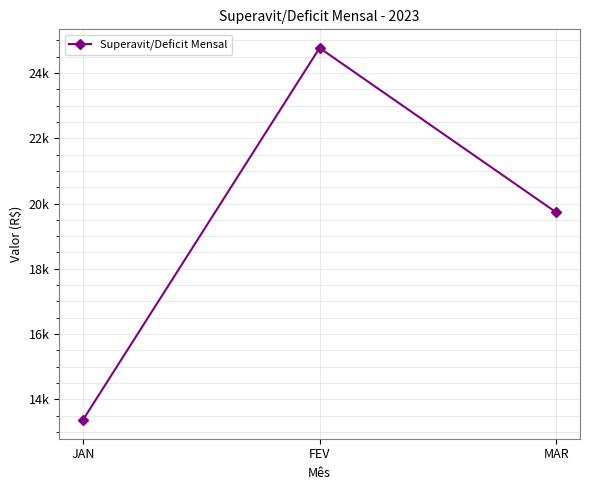

Which category has the lowest value across all series?

JAN